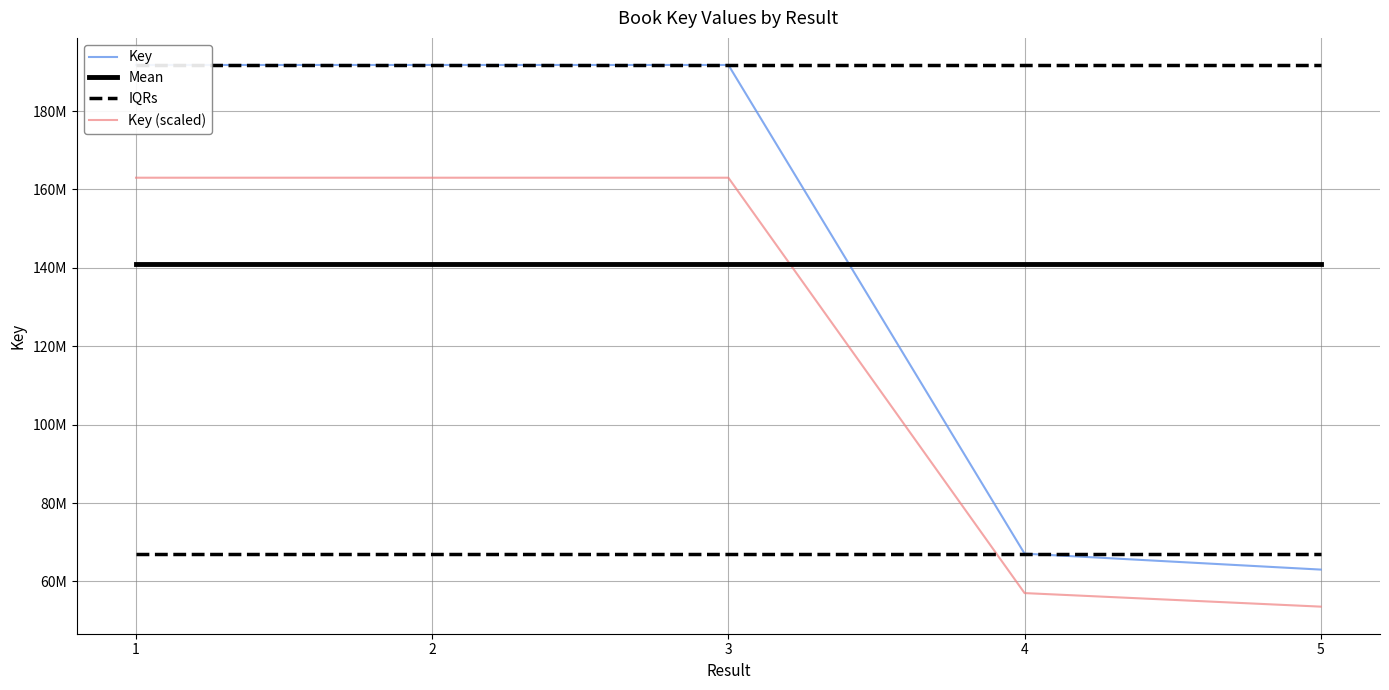

True or false: IQRs and Key (scaled) cross at least once.

False